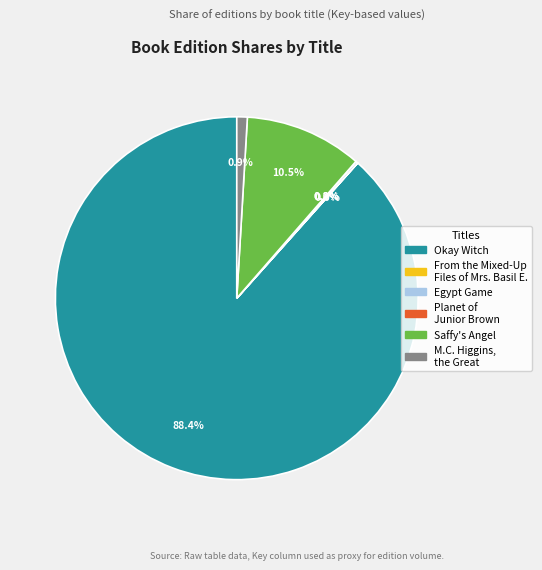

What is the largest slice in the pie chart?

Okay Witch